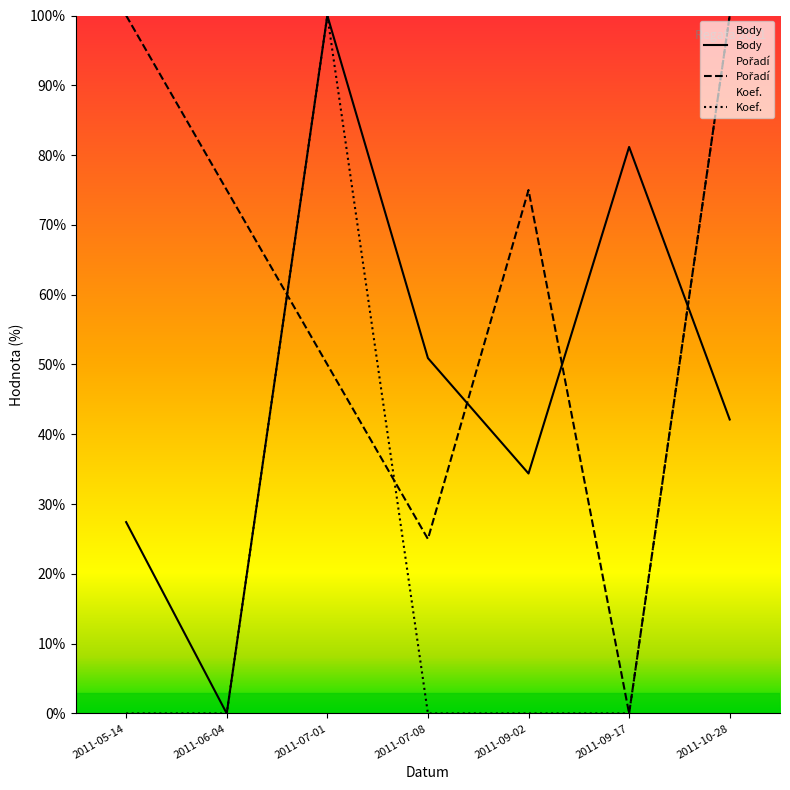

How many categories are shown in the chart?

7